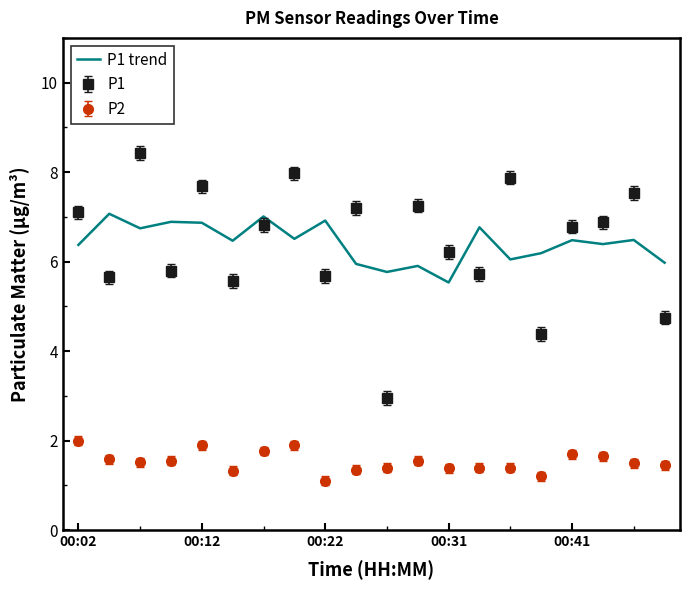

List the series in order of their peak value, highest first.

P1, P1 trend, P2